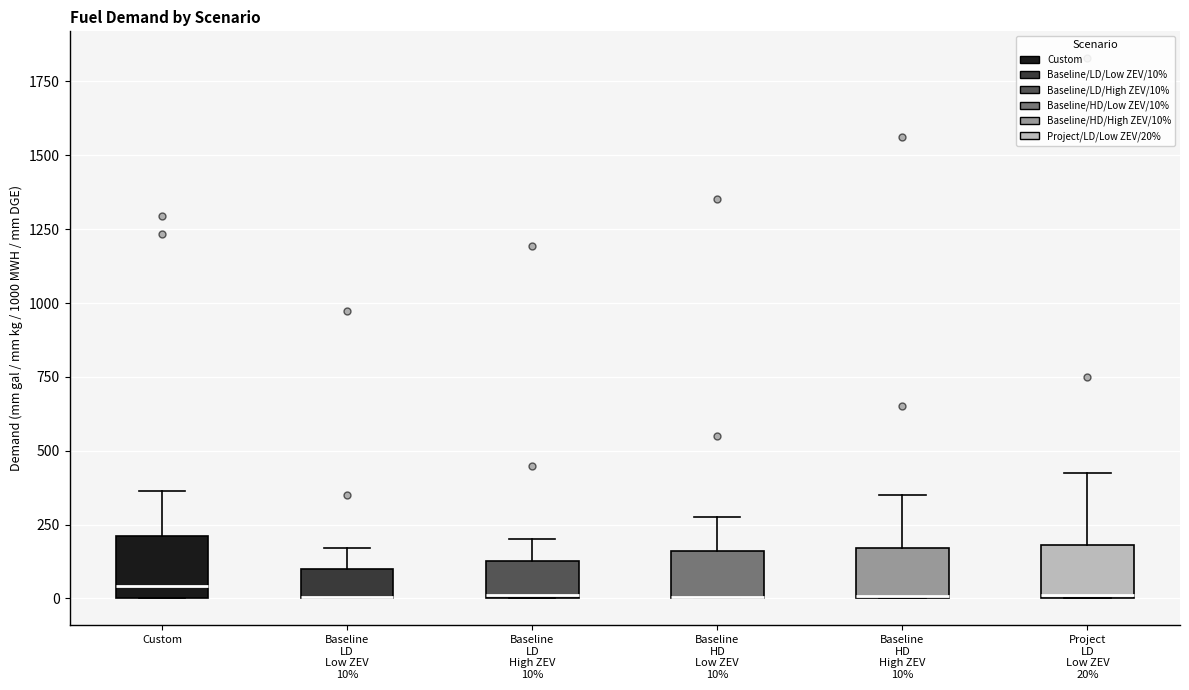

Reading left to right, transcribe this box plot: for each box, give where its median line is, the range the box spans, and where its two whiskers end, as read against the y-axis. The values are not printed on the chart, so give them approximately, as read against the axis.

Custom: median 50, box 0 to 200, whiskers 0 to 350
Baseline LD Low ZEV 10%: median 0 (drawn on the box's lower edge), box 0 to 100, whiskers 0 to 150
Baseline LD High ZEV 10%: median 0, box 0 to 150, whiskers 0 to 200
Baseline HD Low ZEV 10%: median 0 (drawn on the box's lower edge), box 0 to 150, whiskers 0 to 300
Baseline HD High ZEV 10%: median 0 (drawn on the box's lower edge), box 0 to 150, whiskers 0 to 350
Project LD Low ZEV 20%: median 0, box 0 to 200, whiskers 0 to 450